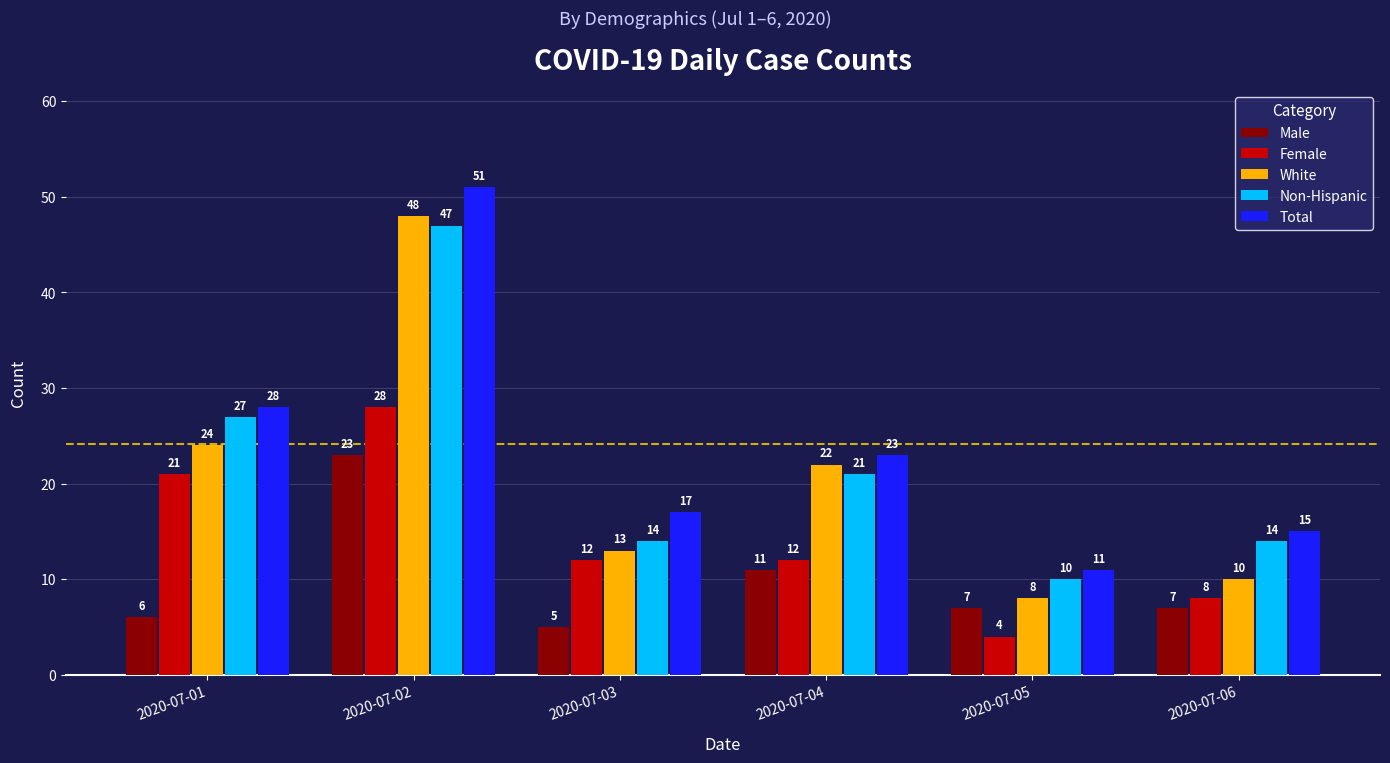

How many groups of bars are there?

6